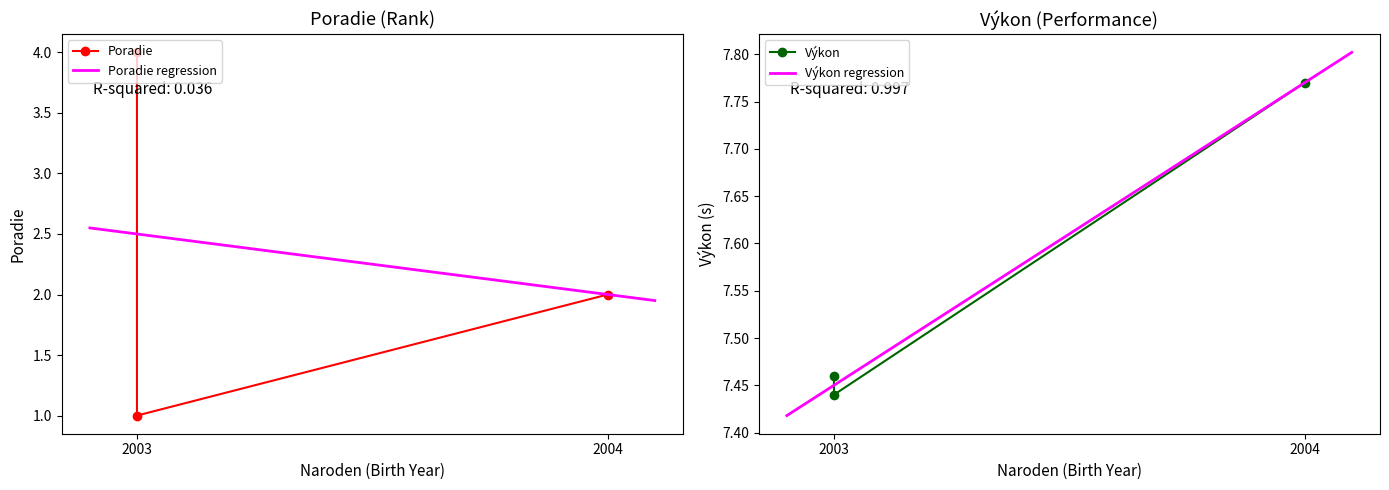

What are all the series names shown in the legend?

Poradie, Výkon